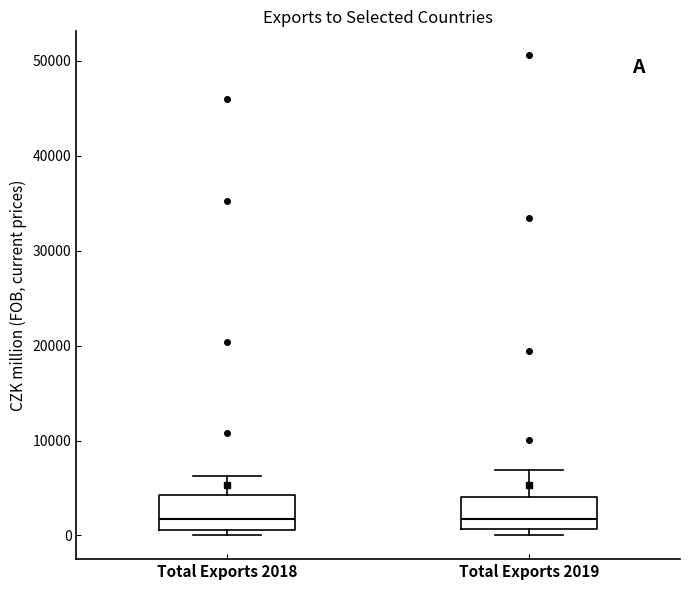

Reading left to right, read every box against the y-axis: the position of its median line, the range the box covers, and the ends of its whiskers. The values are not printed on the chart, so give them approximately, as read against the axis.

Total Exports 2018: median 2000, box 1000 to 4000, whiskers 0 to 6000
Total Exports 2019: median 2000, box 1000 to 4000, whiskers 0 to 7000